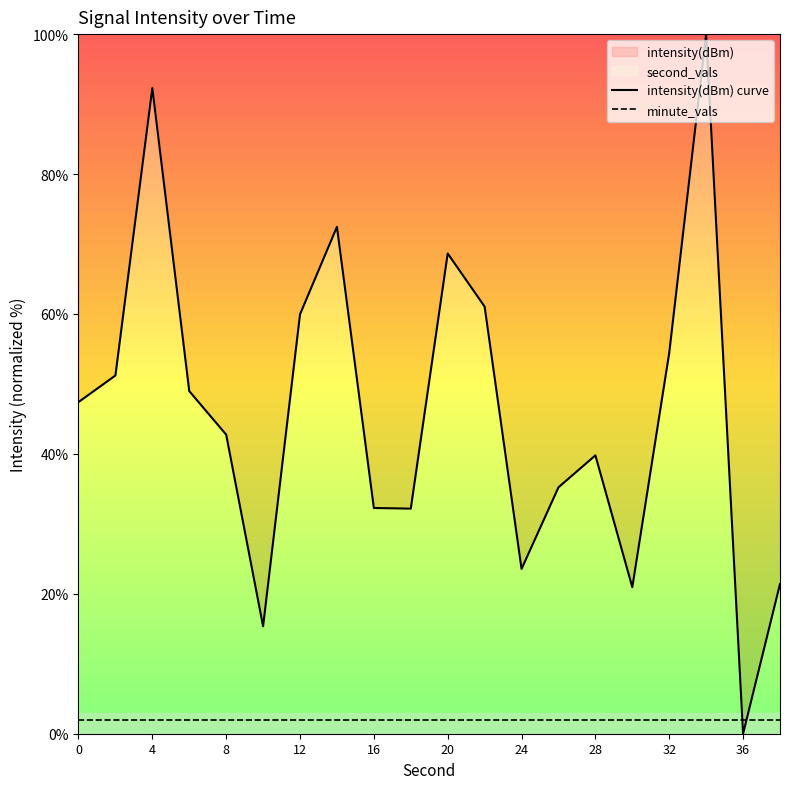

List the series in order of their peak value, highest first.

intensity(dBm) curve, minute_vals